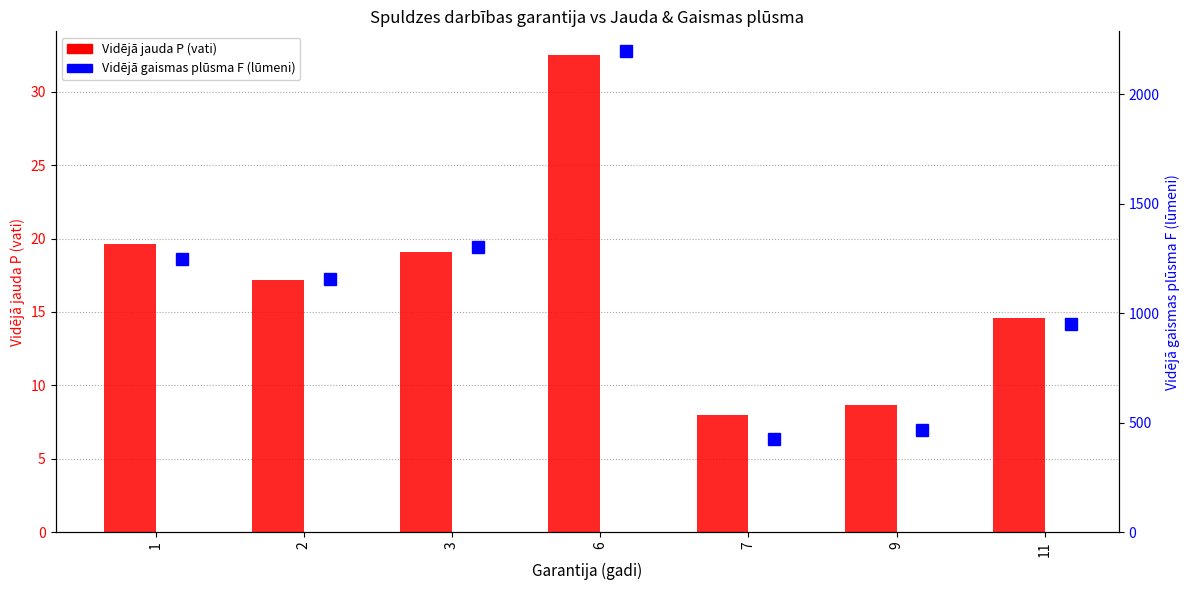

What is the highest value of the Vidējā jauda P (vati) series?

32.5